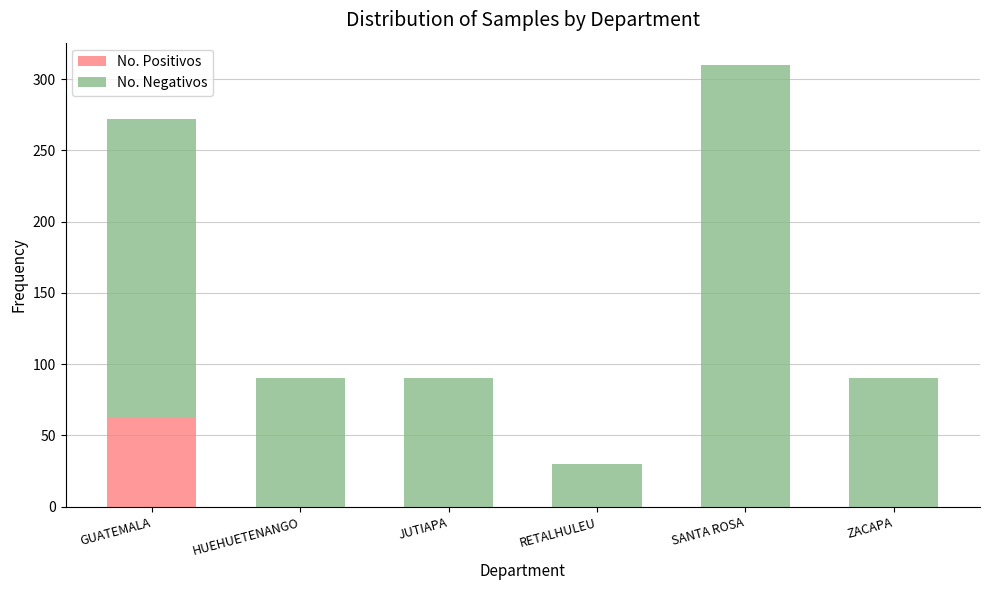

At which category is the sum across all series the highest?

SANTA ROSA